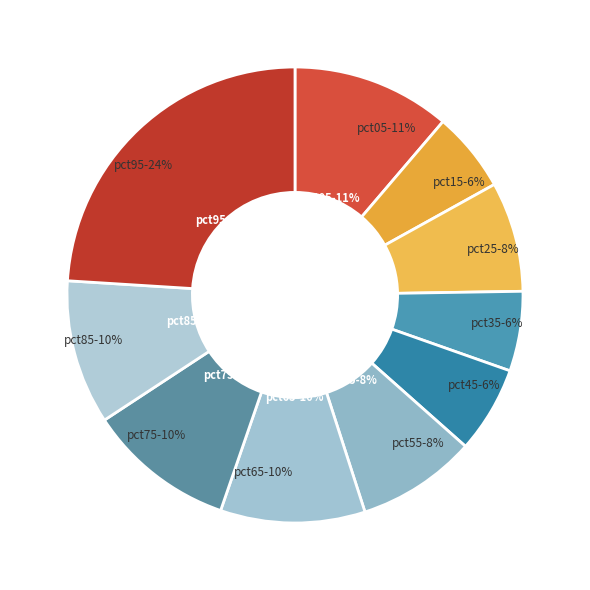

The pct55 slice represents 8% of the pie. True or false?

True